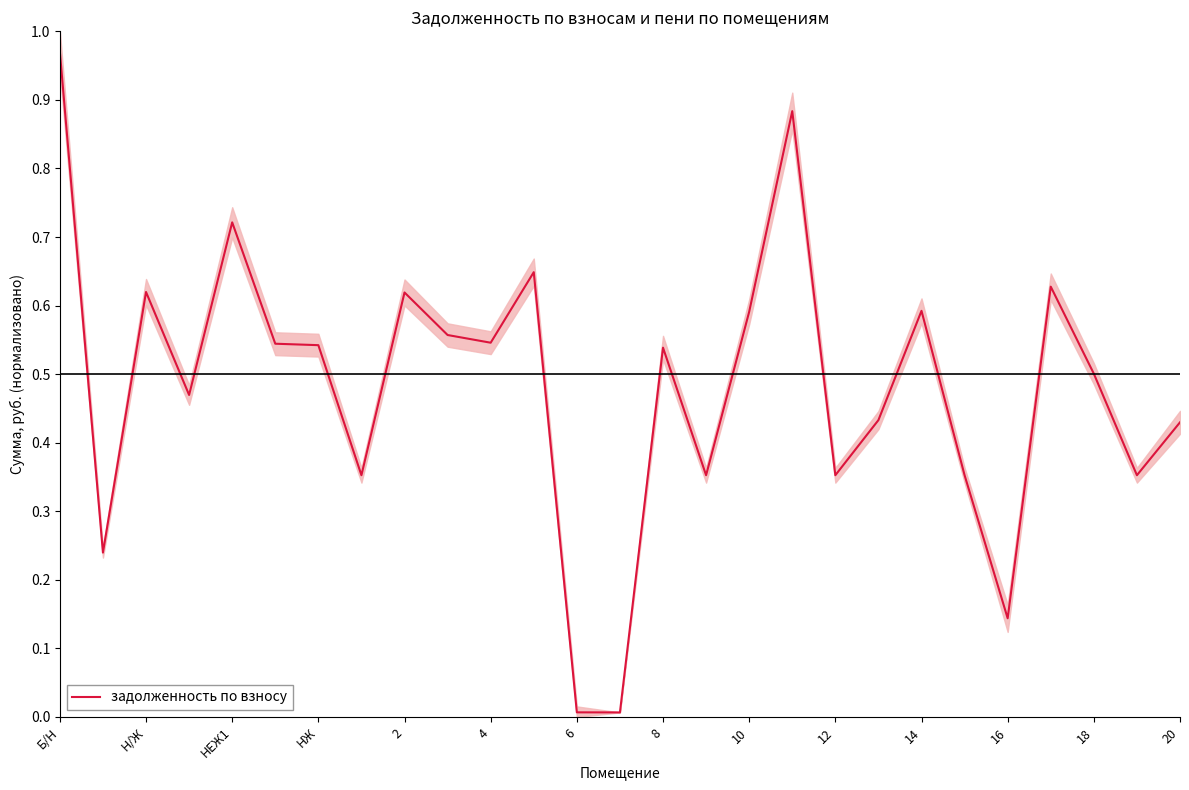

Count the number of data series in this chart.

1